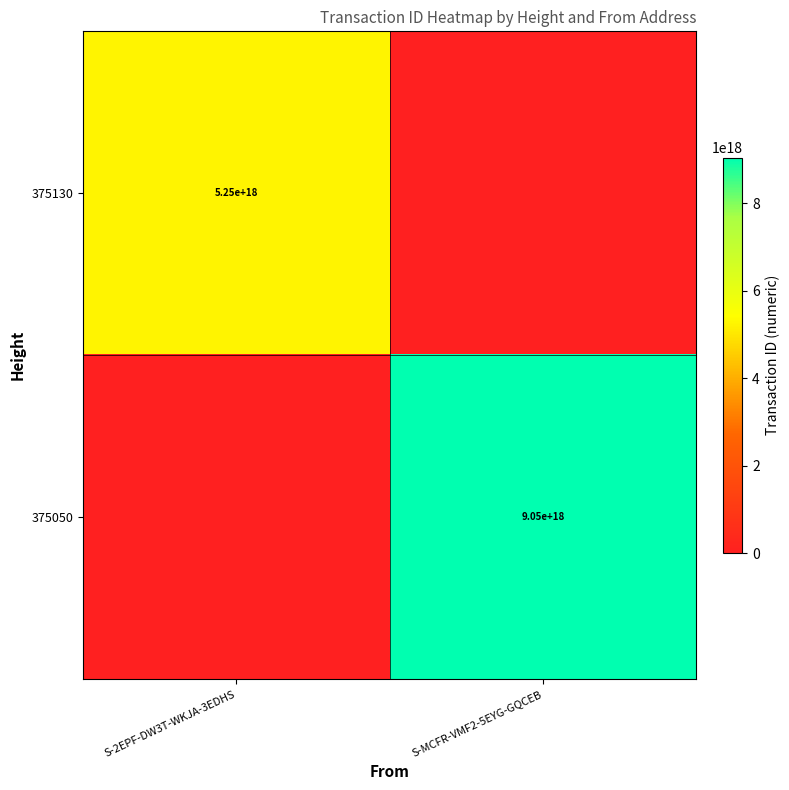

True or false: 375050 has a value of 9050000000000000000 at S-MCFR-VMF2-5EYG-GQCEB.

True